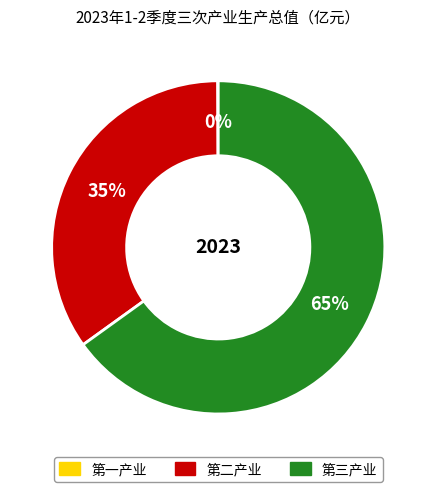

Approximately how many times larger is the value at 第三产业 compared to 第二产业?

1.9